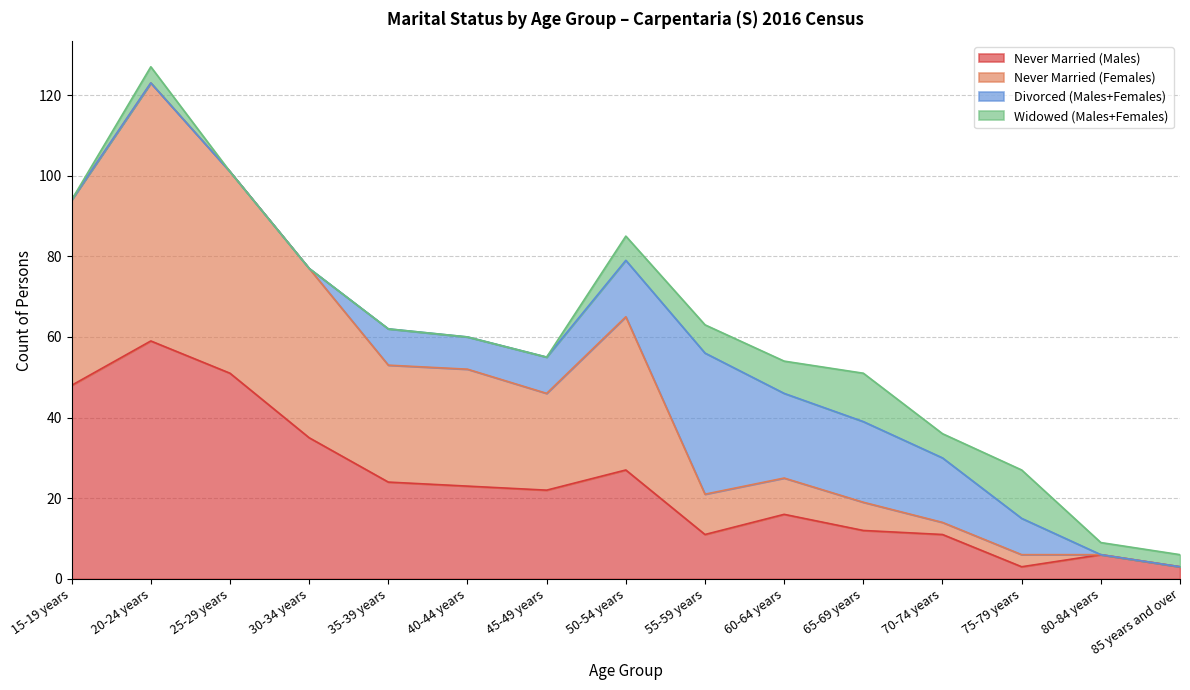

Is it true that Never Married (Males) equals 35 at 30-34 years?

True